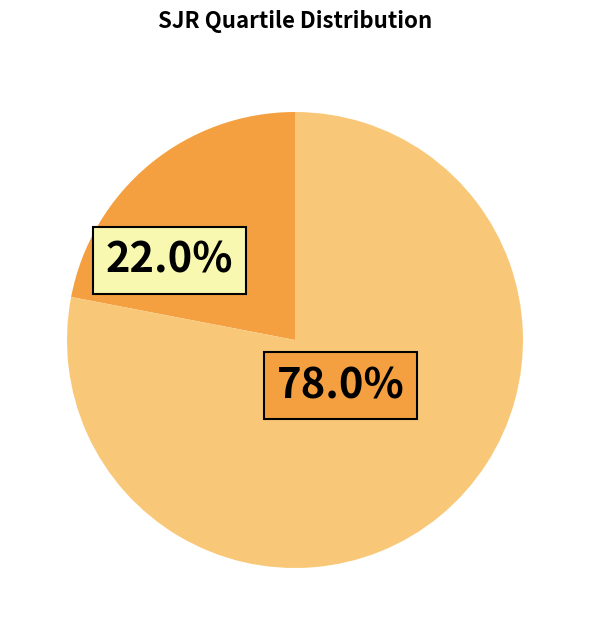

What is the smallest slice in the pie chart?

Q1